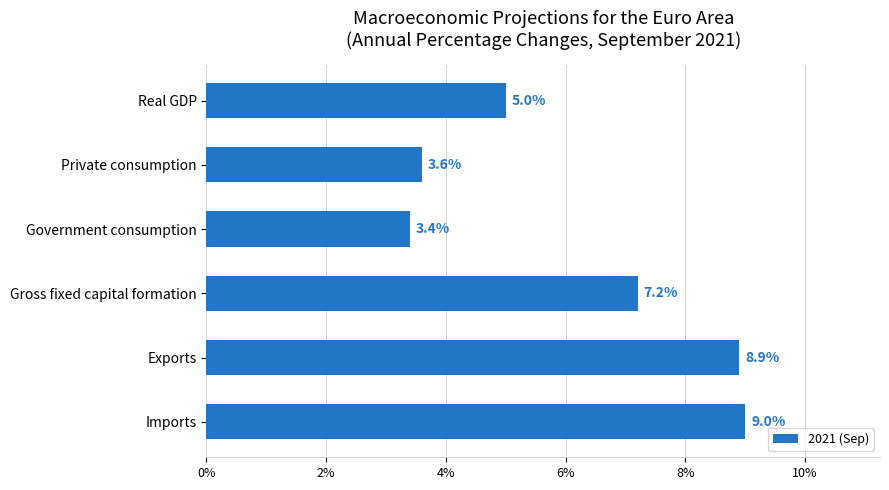

True or false: the data shows 8.9 at Exports.

True